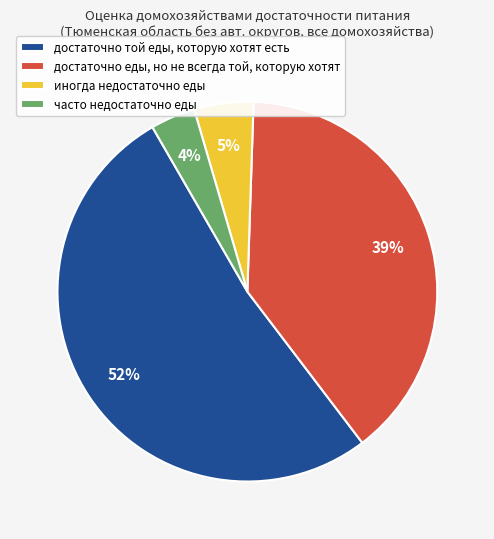

Combined, do часто недостаточно еды and иногда недостаточно еды account for over 50%?

No